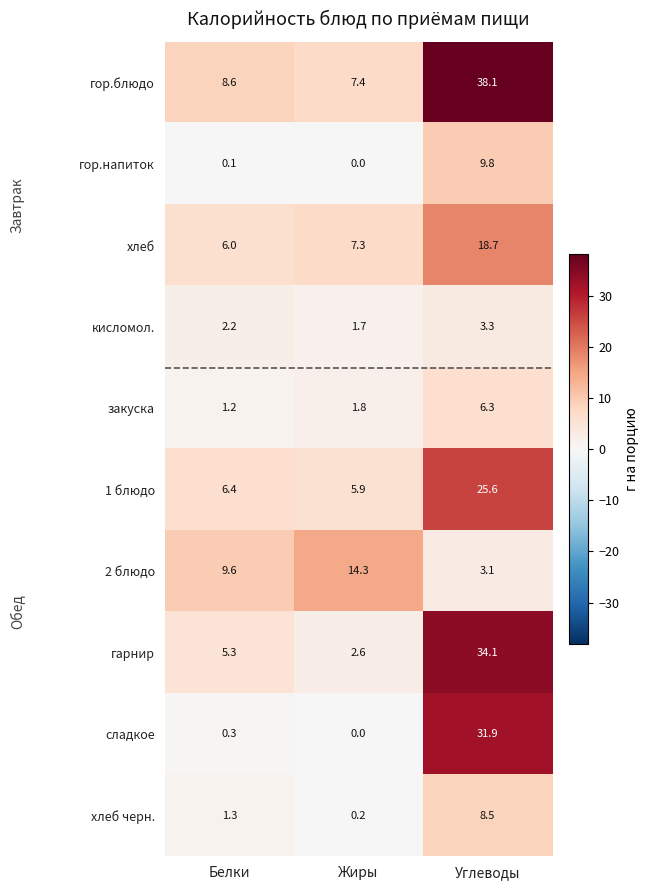

What is the difference between the гор.блюдо values at Углеводы and Жиры?

30.7